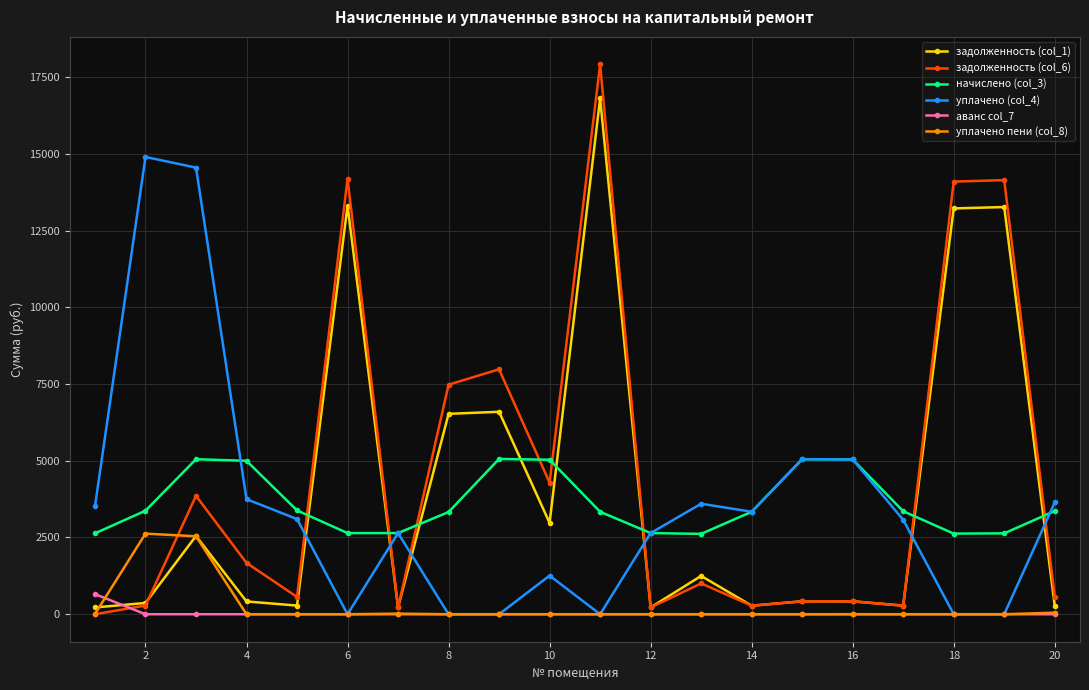

In начислено (col_3), how many points are higher than both neighbors (excluding endpoints)?

3